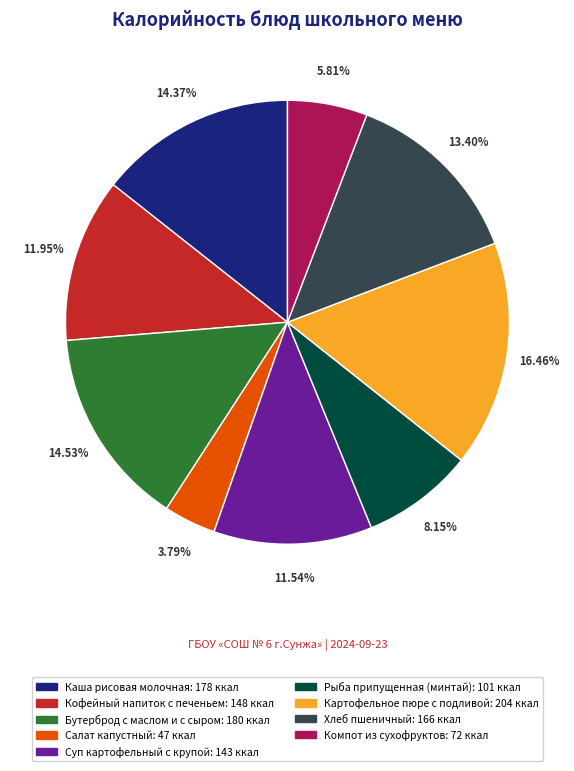

How many segments does this pie chart have?

9